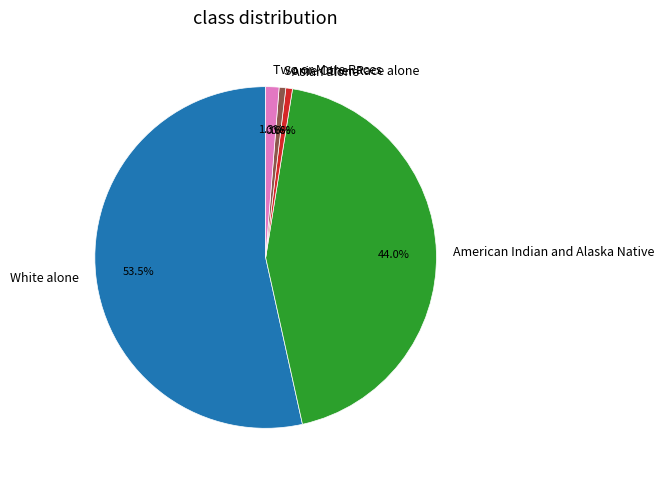

What is the largest slice in the pie chart?

White alone